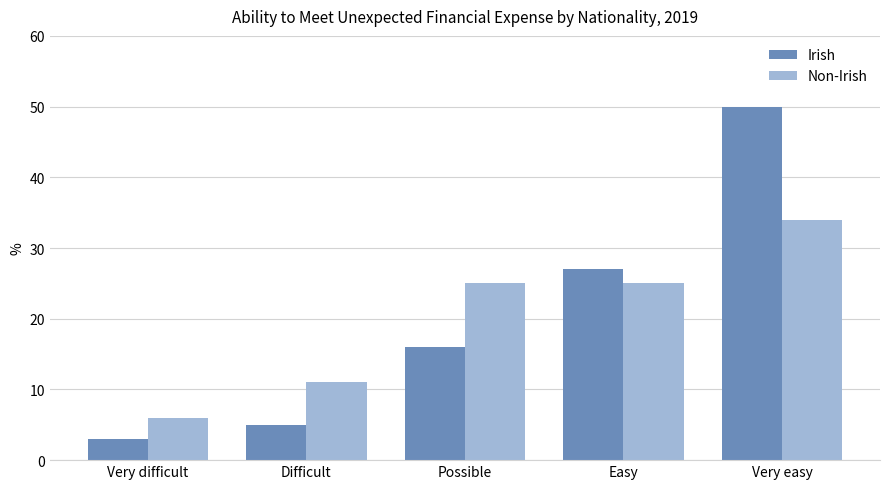

Rank the series by their maximum value, from highest to lowest.

Irish, Non-Irish